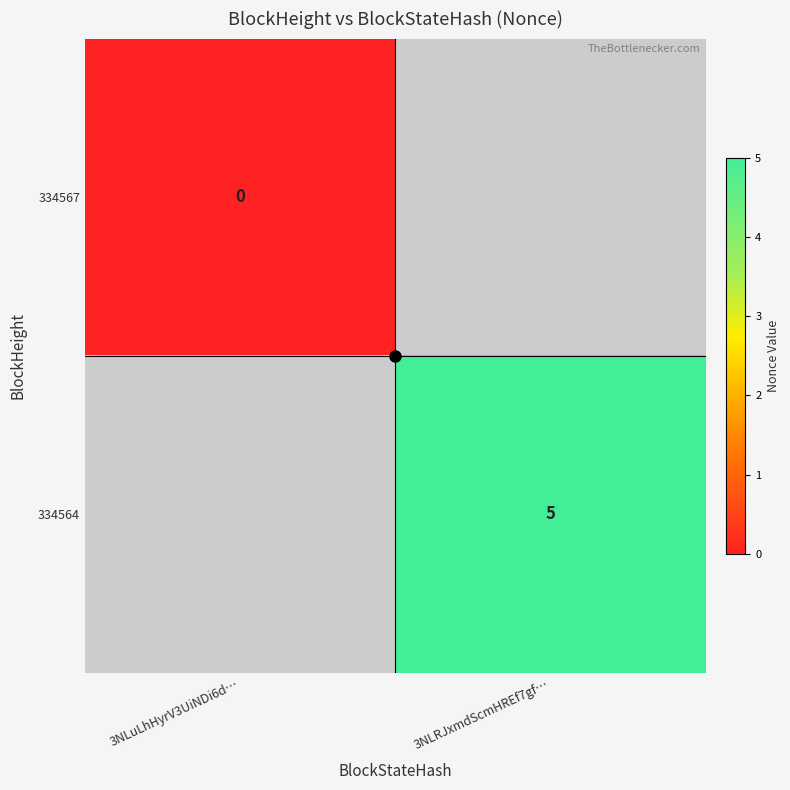

The value of 334564 at 3NLRJxmdScmHREf7gf… is 8.1. True or false?

False